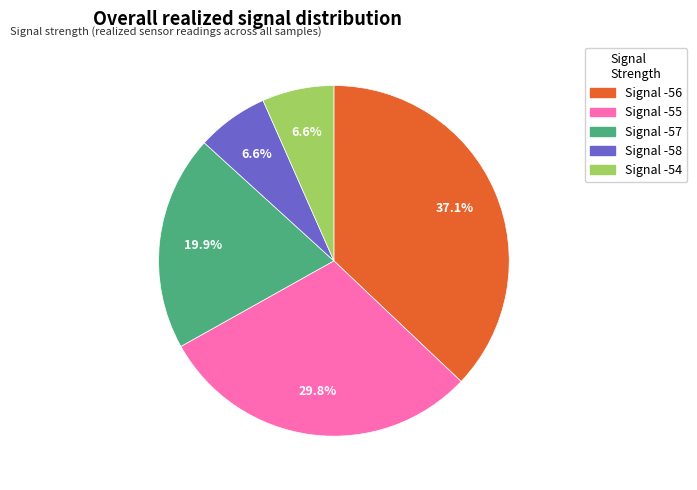

Is there any slice that represents more than half of the pie?

No